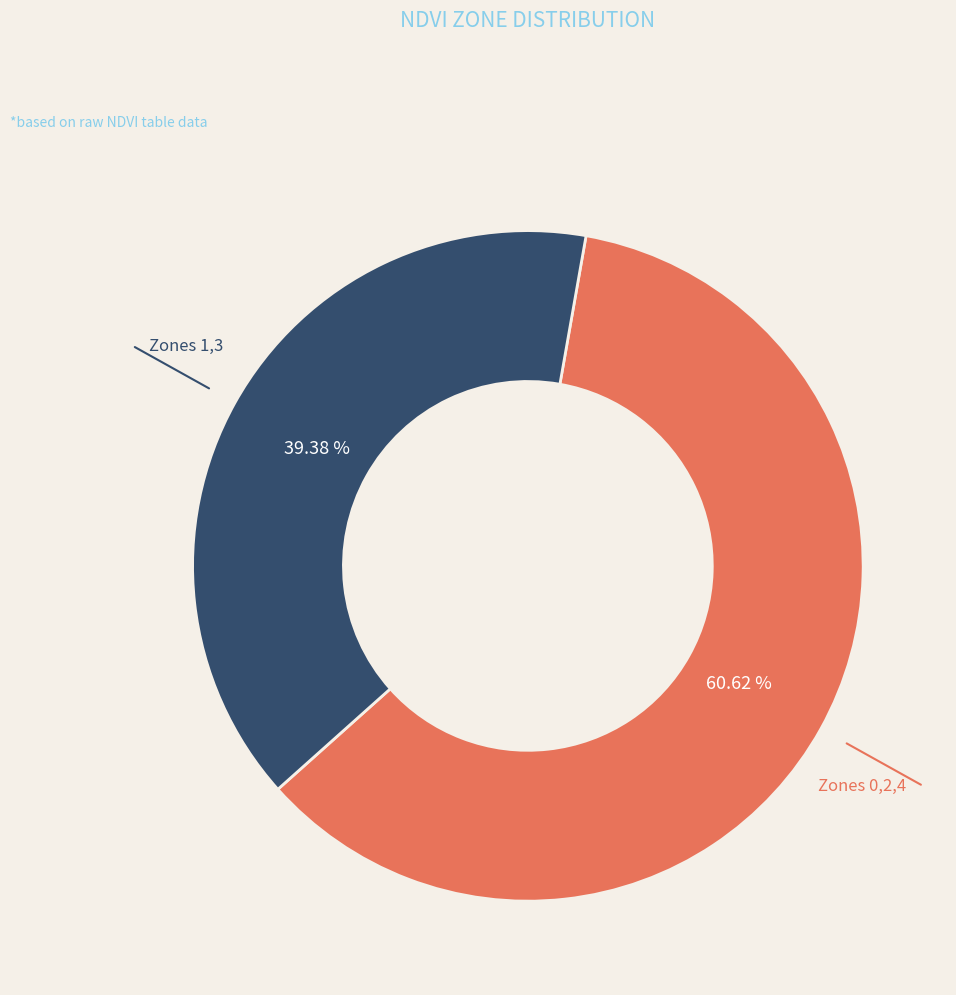

Is there a majority slice in this chart?

Yes